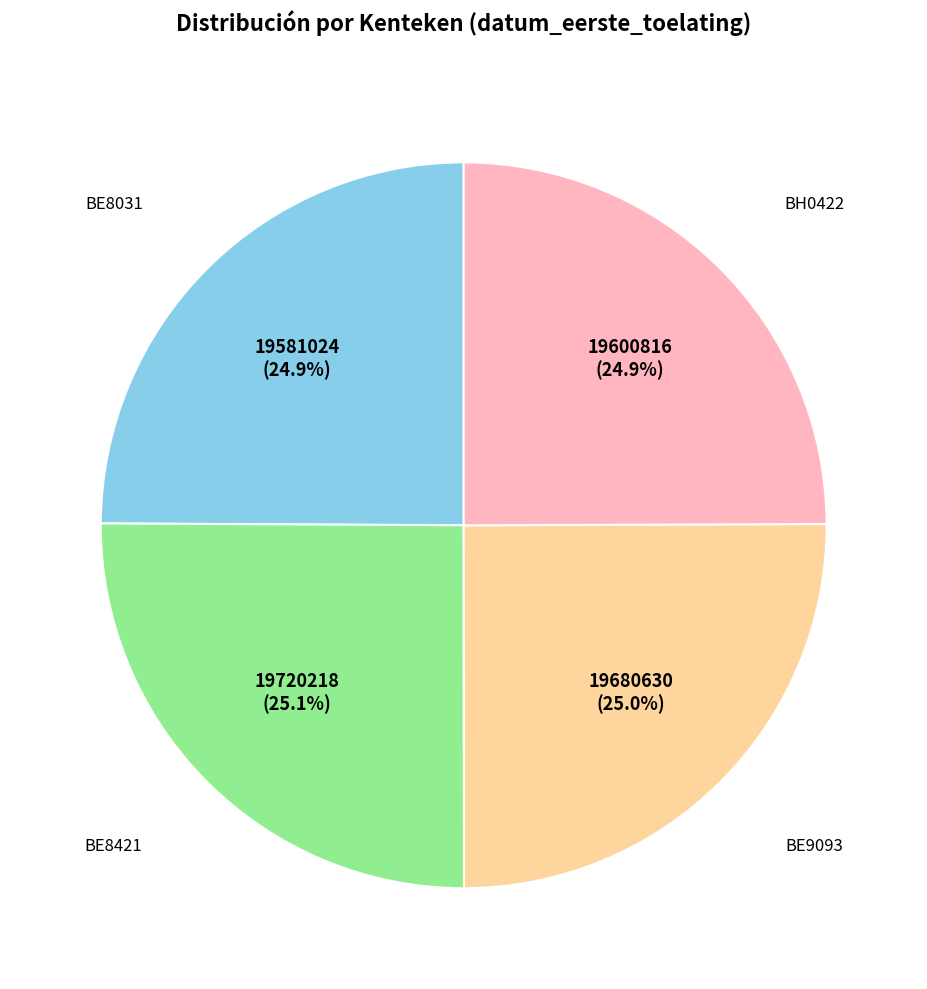

Does any single category account for the majority?

No